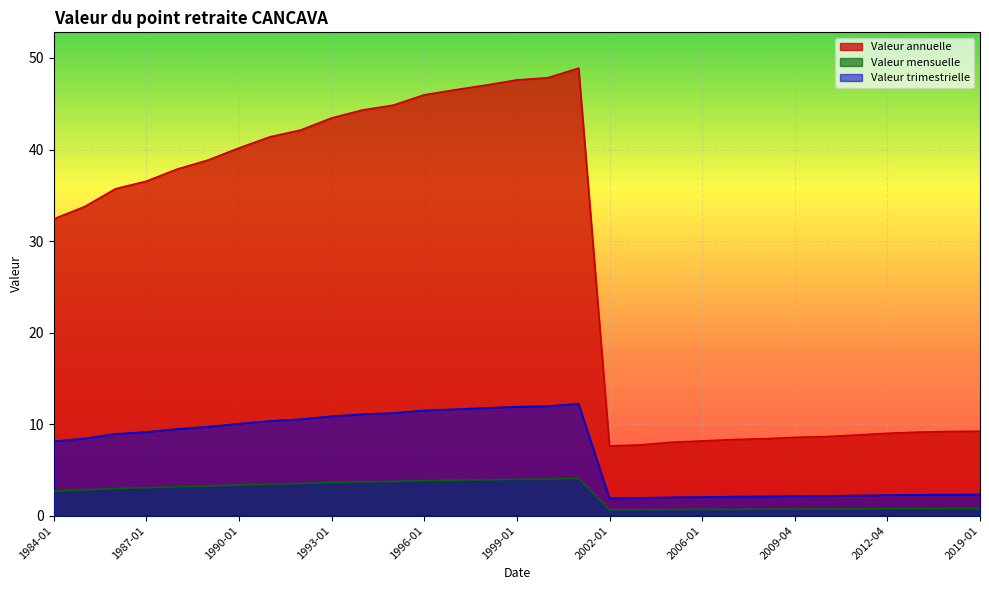

True or false: Valeur mensuelle and Valeur annuelle intersect in this chart.

False